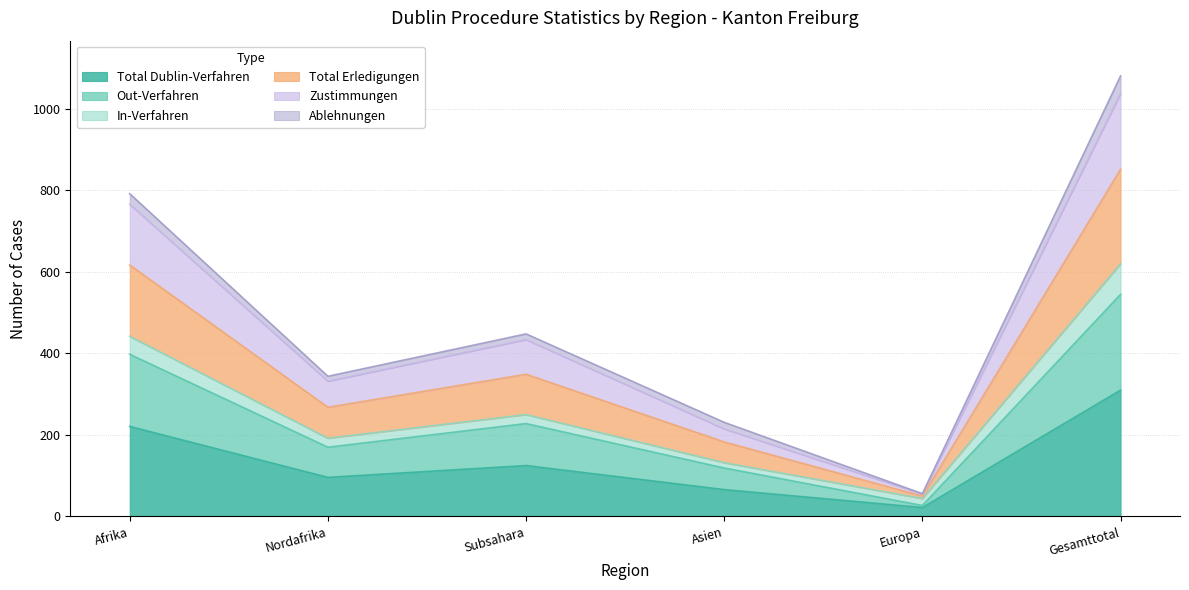

What position from the left is Europa?

5